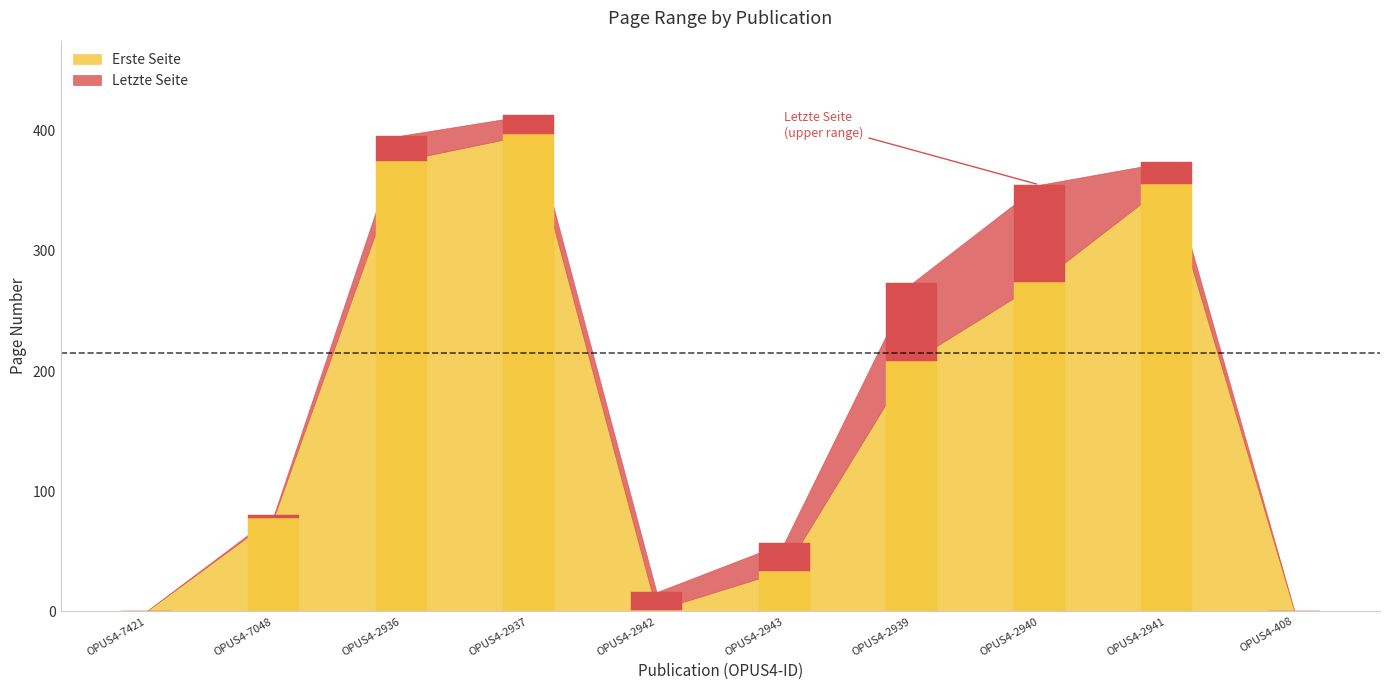

What is the sum of the values at OPUS4-2941 and OPUS4-7421?

356